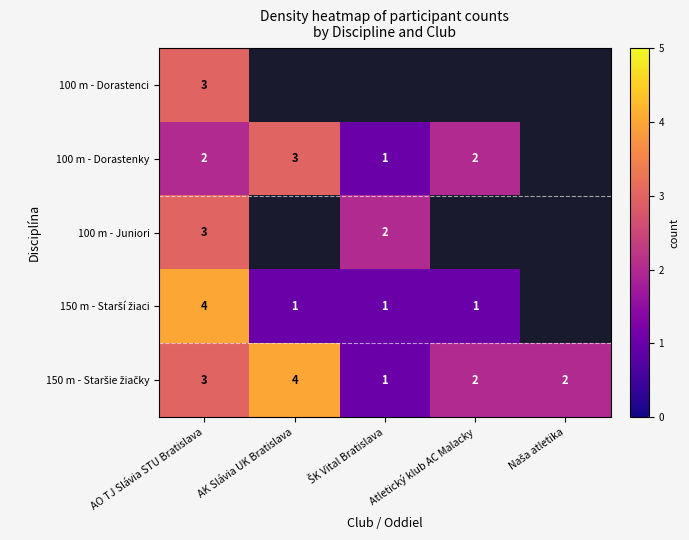

The 100 m - Dorastenci series shows 3 at AO TJ Slávia STU Bratislava. True or false?

True